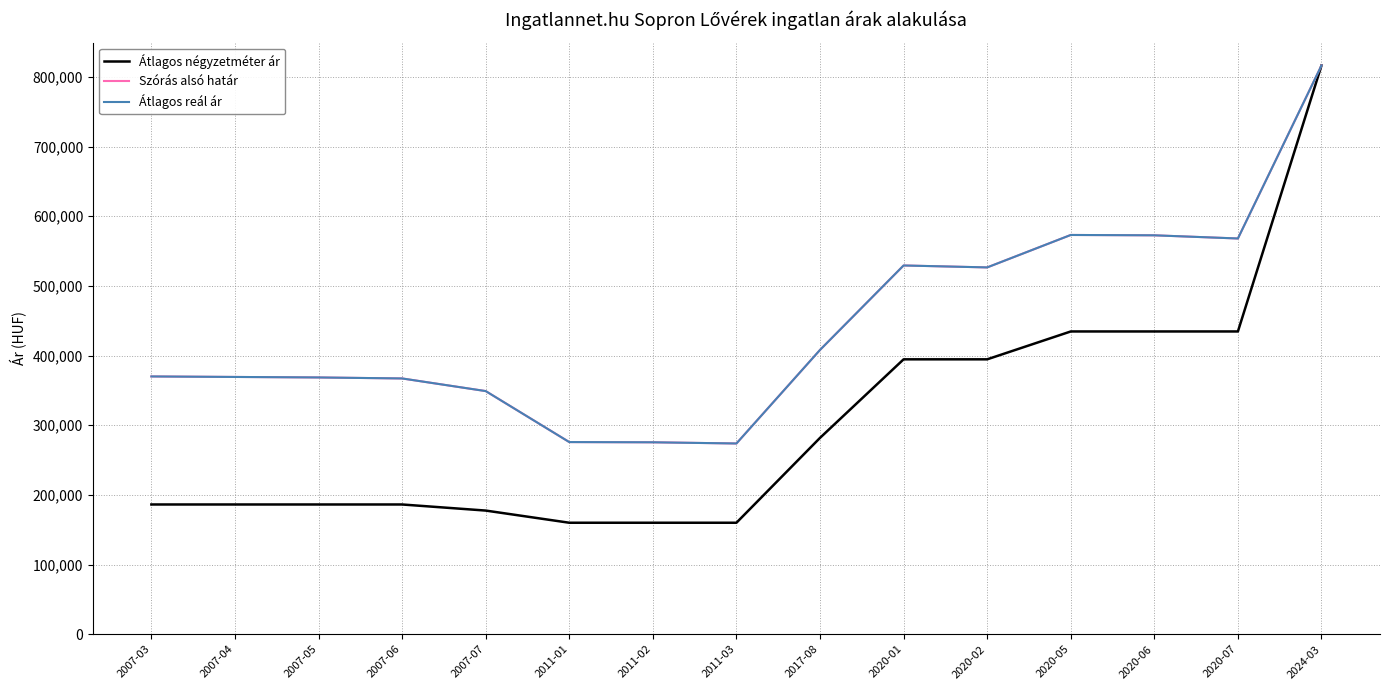

What is the total value across all series at 2011-01?

711556